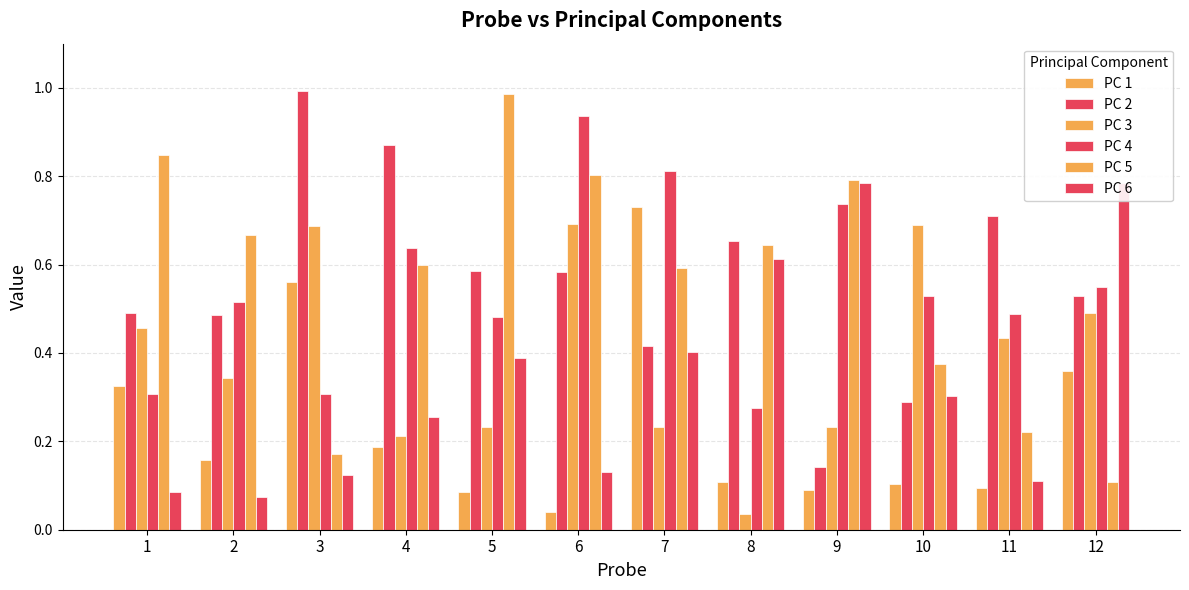

Between 3 and 12, which is larger?

3